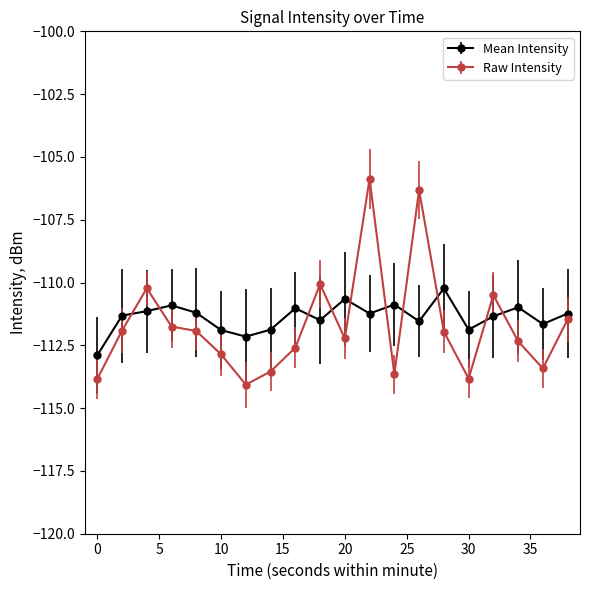

What is the difference between the maximum and minimum values in the Raw Intensity series?

8.2